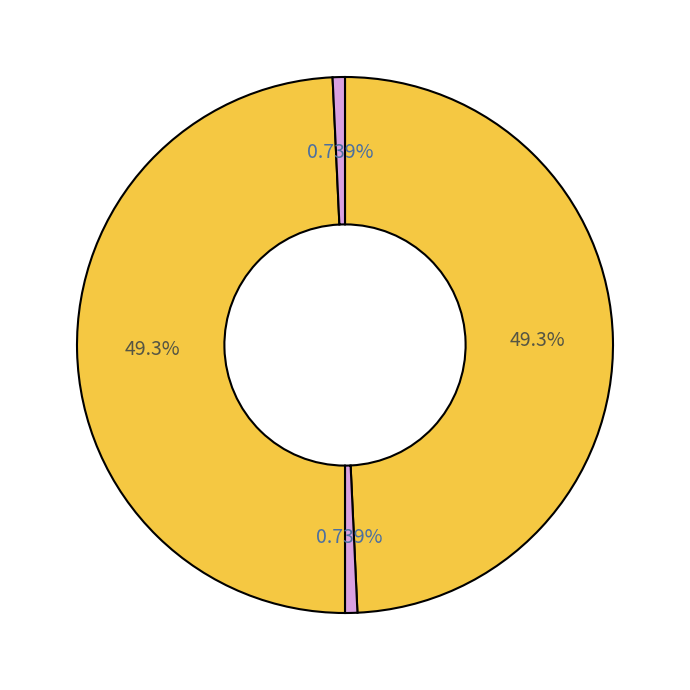

What is the smallest slice in the pie chart?

2016-08-25